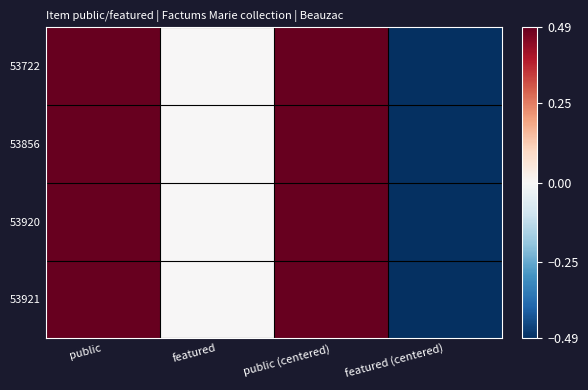

Rank the series by their maximum value, from highest to lowest.

53722, 53856, 53920, 53921